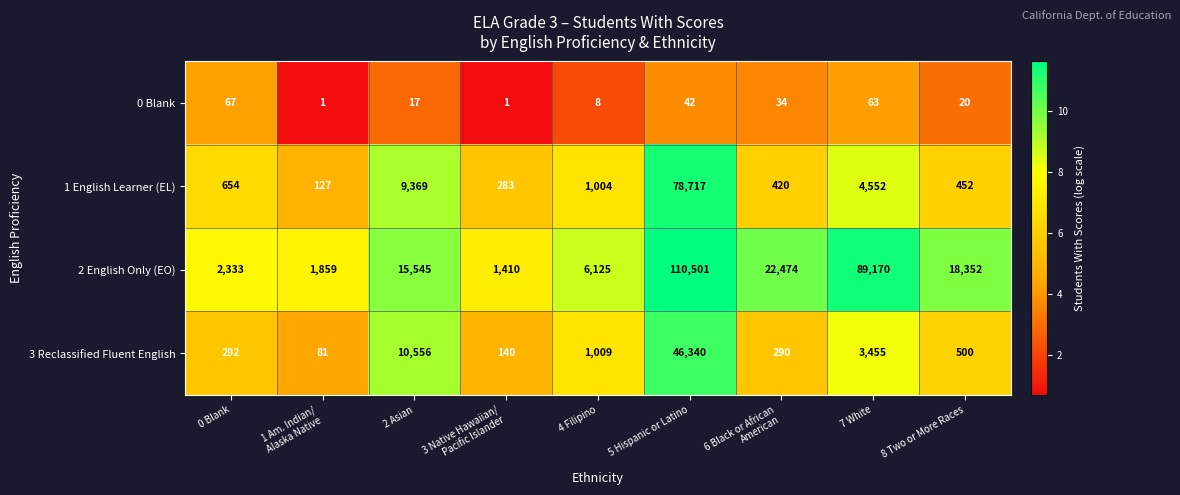

The value of 0 Blank at 5 Hispanic or Latino is 25. True or false?

False